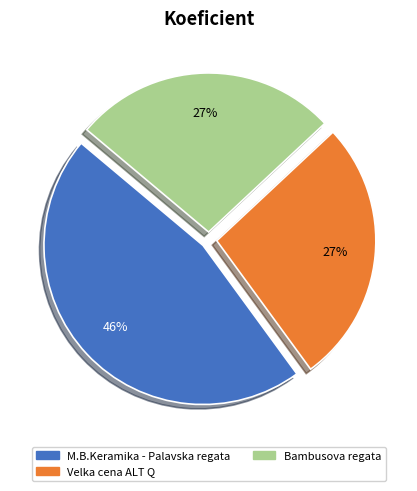

Is there any slice that represents more than half of the pie?

No